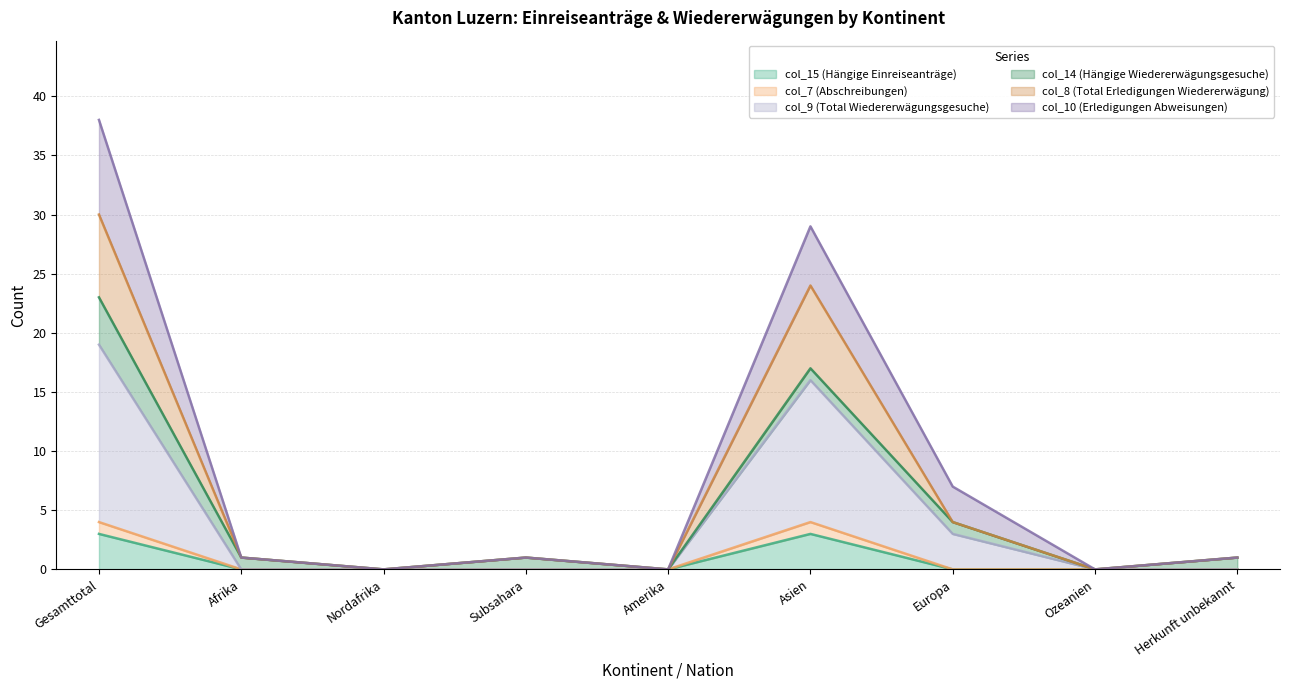

What is the total value across all series at Asien?

29